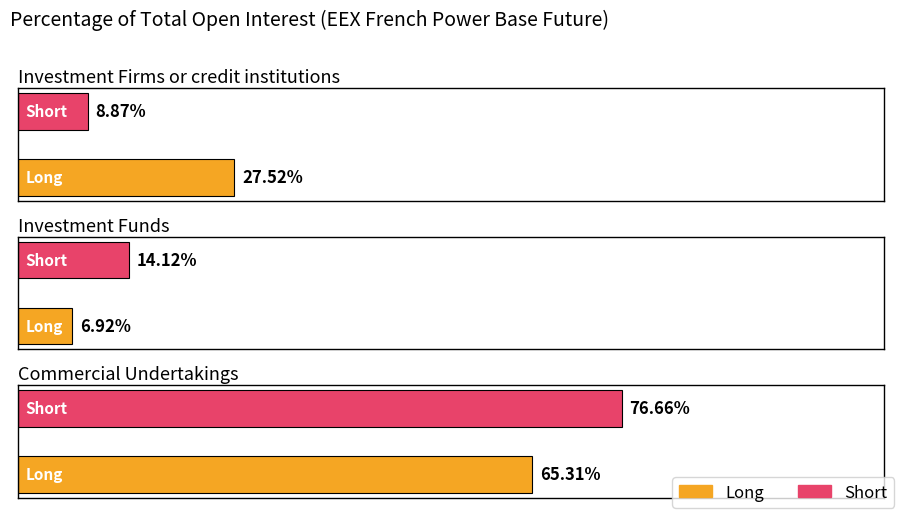

What is the difference between the maximum and minimum values in the Long series?

58.4